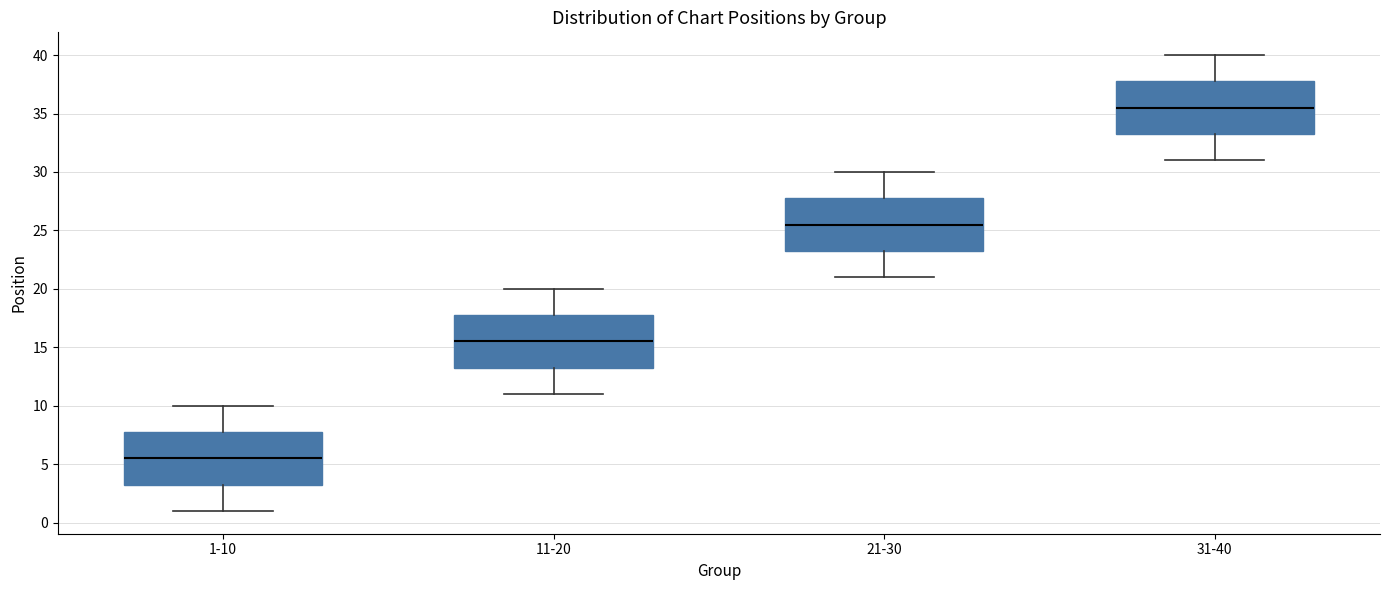

Reading left to right, read every box against the y-axis: the position of its median line, the range the box covers, and the ends of its whiskers. The values are not printed on the chart, so give them approximately, as read against the axis.

1-10: median 5.5, box 3.5 to 8.0, whiskers 1.0 to 10.0
11-20: median 15.5, box 13.5 to 18.0, whiskers 11.0 to 20.0
21-30: median 25.5, box 23.5 to 28.0, whiskers 21.0 to 30.0
31-40: median 35.5, box 33.5 to 38.0, whiskers 31.0 to 40.0